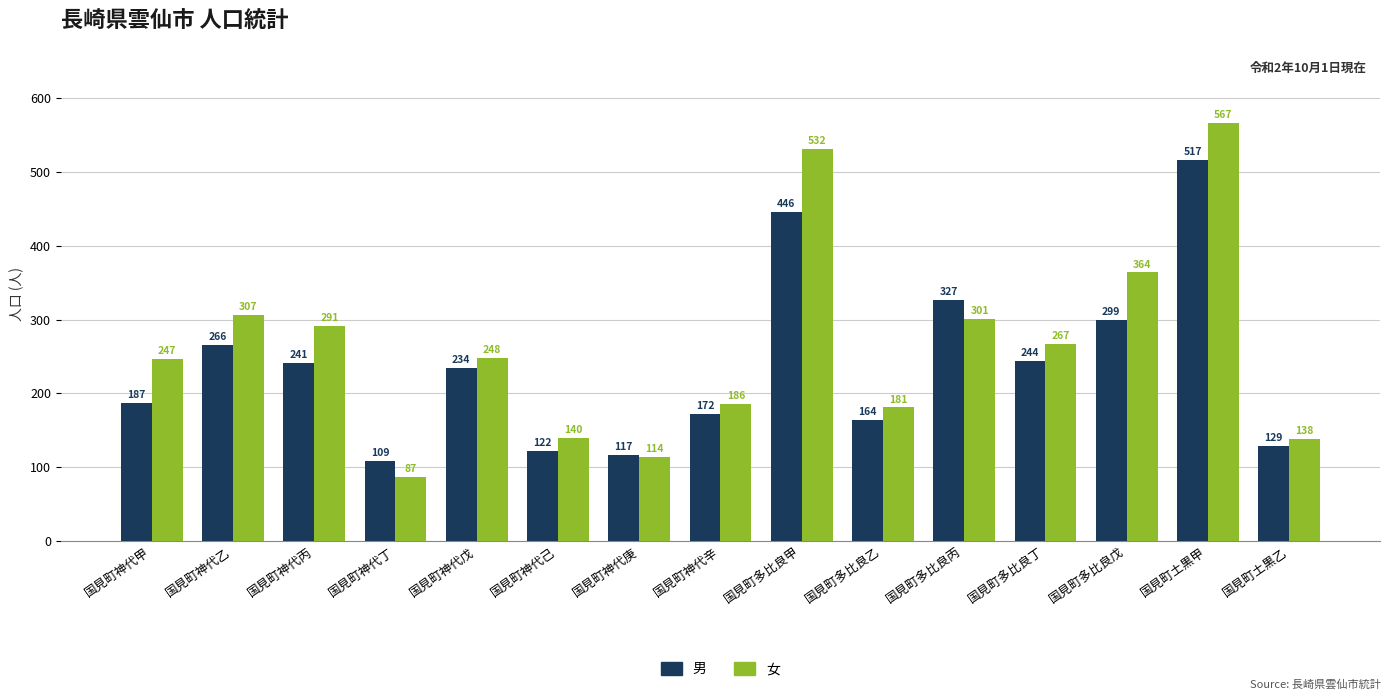

How many bars are there in each group?

2